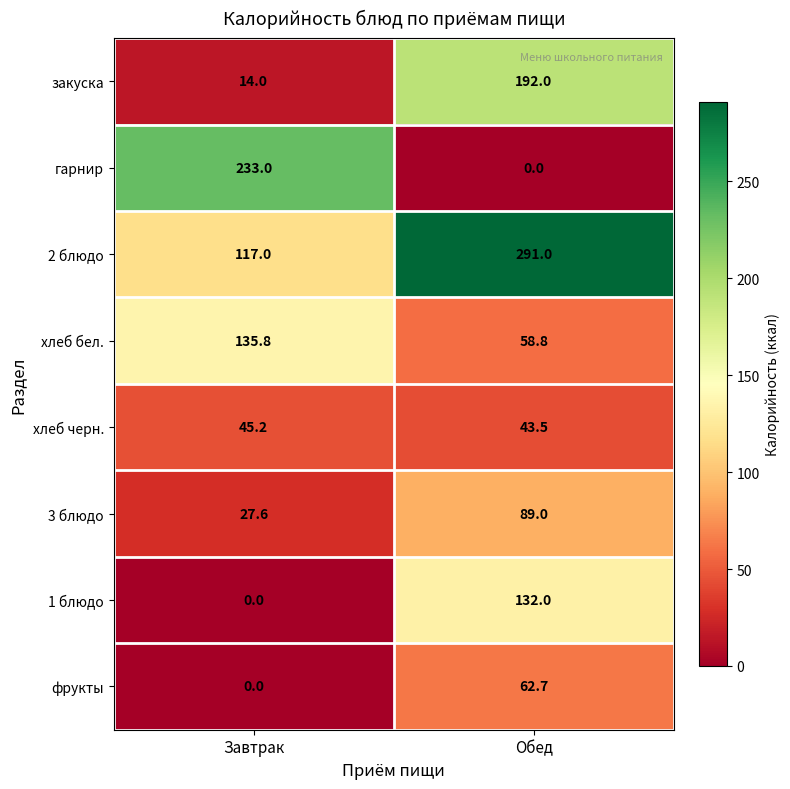

What is the approximate value of хлеб черн. at Обед?

43.5